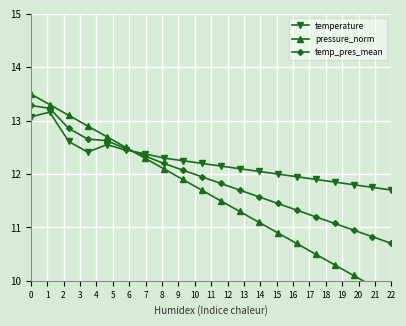

What are all the series names shown in the legend?

temperature, pressure_norm, temp_pres_mean